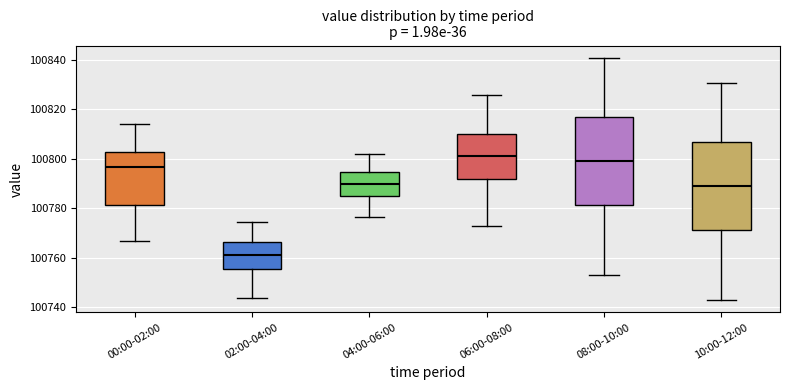

Reading left to right, read every box against the y-axis: the position of its median line, the range the box covers, and the ends of its whiskers. The values are not printed on the chart, so give them approximately, as read against the axis.

00:00-02:00: median 100796, box 100782 to 100802, whiskers 100766 to 100814
02:00-04:00: median 100762, box 100756 to 100766, whiskers 100744 to 100774
04:00-06:00: median 100790, box 100786 to 100794, whiskers 100776 to 100802
06:00-08:00: median 100802, box 100792 to 100810, whiskers 100774 to 100826
08:00-10:00: median 100800, box 100782 to 100818, whiskers 100754 to 100840
10:00-12:00: median 100788, box 100772 to 100806, whiskers 100742 to 100830